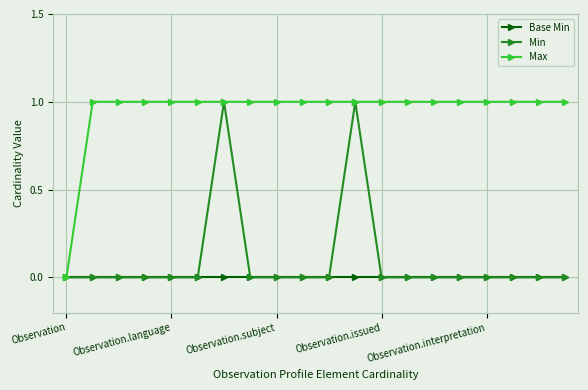

Which series has the largest total across all categories?

Max